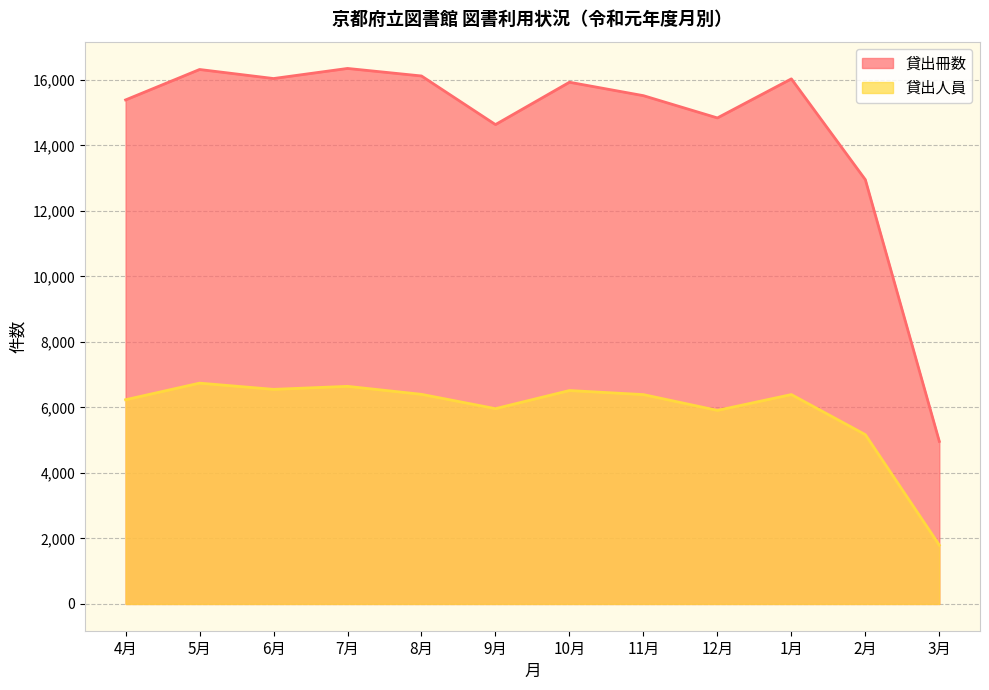

What is the average value of the 貸出人員 series?

5892